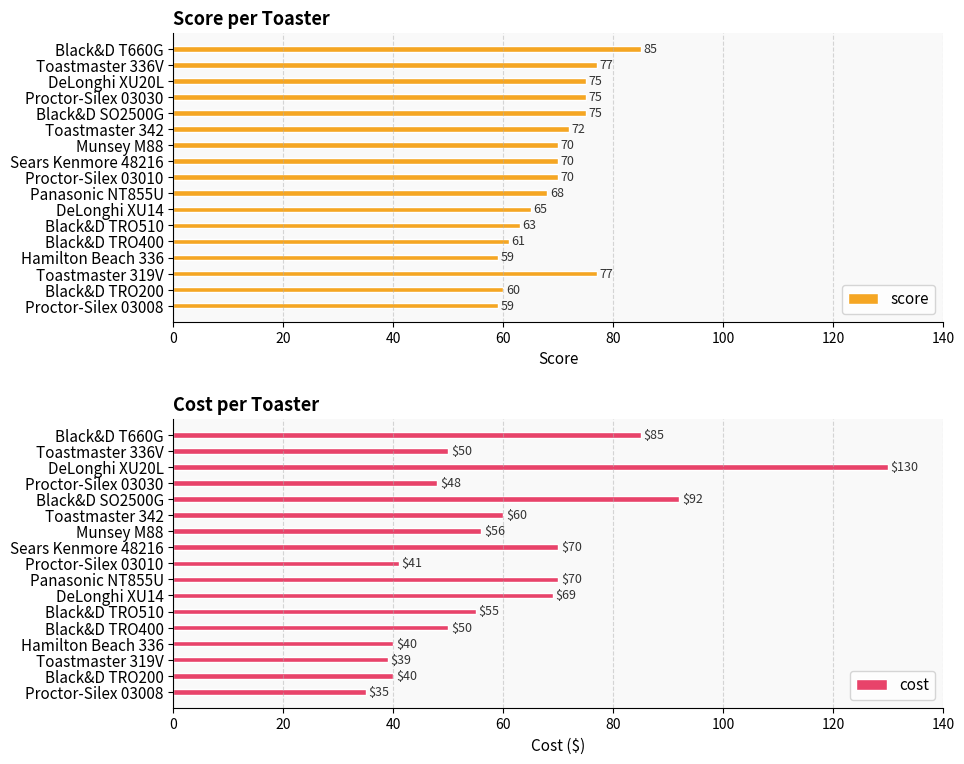

The score series shows 61 at Black&D TRO400. True or false?

True